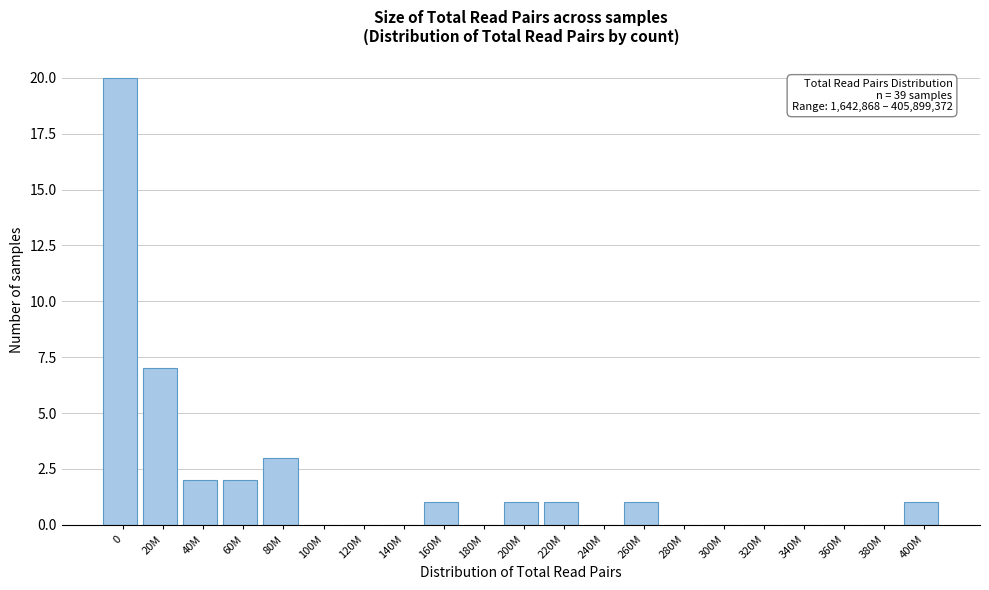

Reading right to left, what are all the values shown in this chart?

400M=1	380M=0	360M=0	340M=0	320M=0	300M=0	280M=0	260M=1	240M=0	220M=1	200M=1	180M=0	160M=1	140M=0	120M=0	100M=0	80M=3	60M=2	40M=2	20M=7	0=20